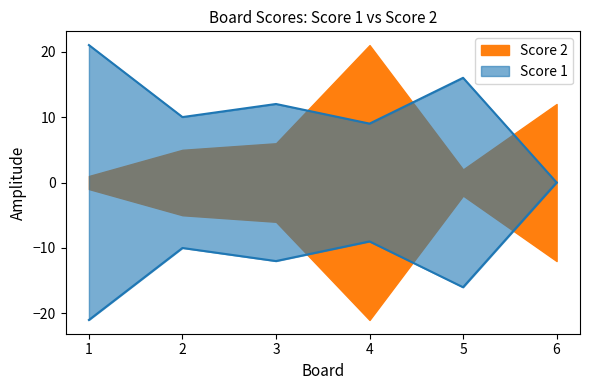

What is the difference between the maximum and second lowest values?

12